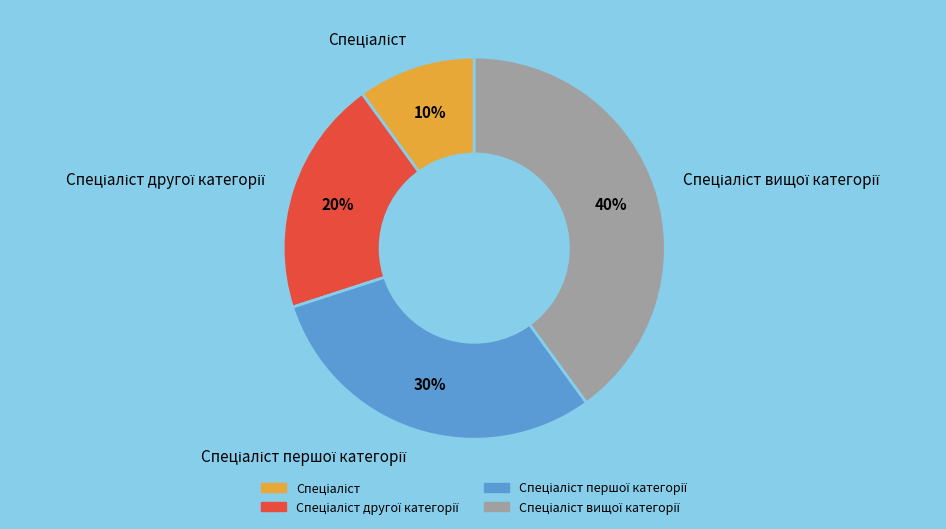

How many slices are in this pie chart?

4